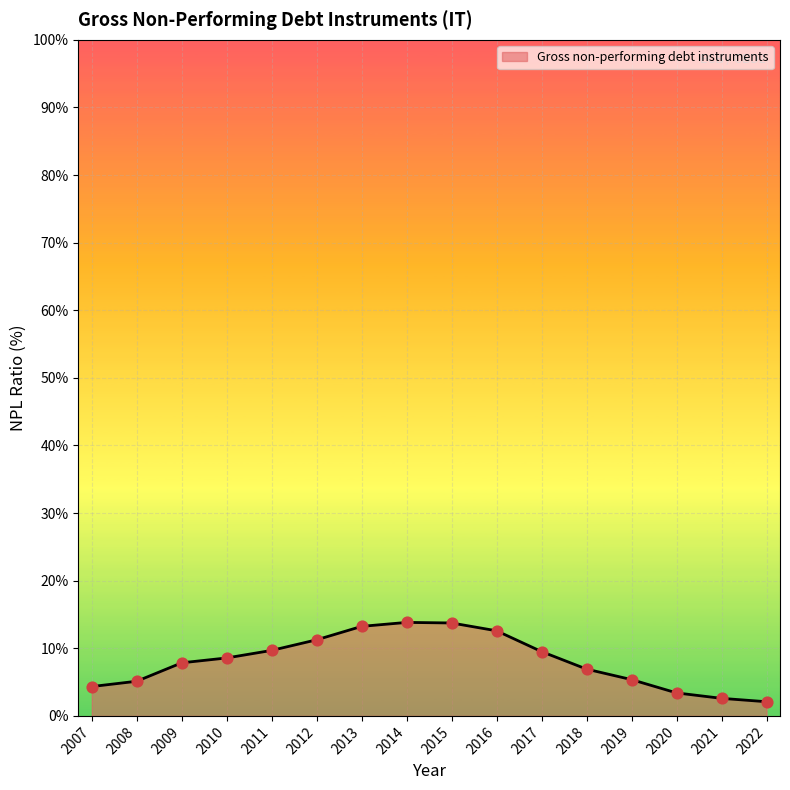

What is the change in value from 2015 to 2022?

-11.6